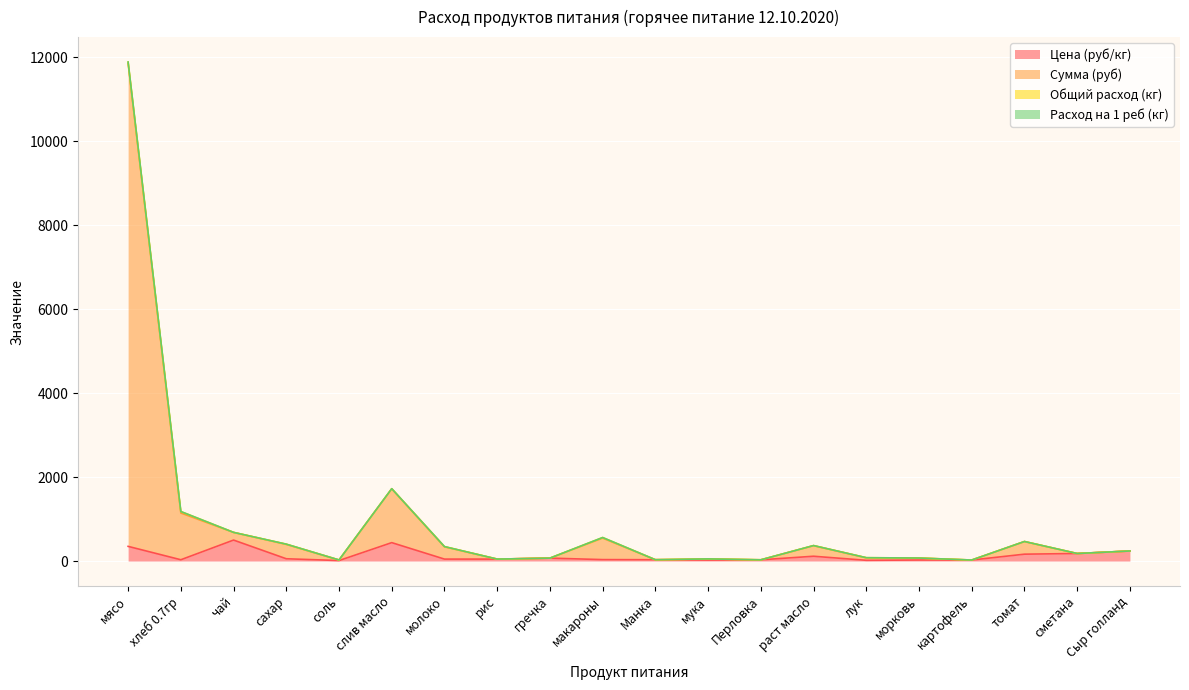

True or false: Сумма (руб) has more than 2 points higher than both neighbors.

True